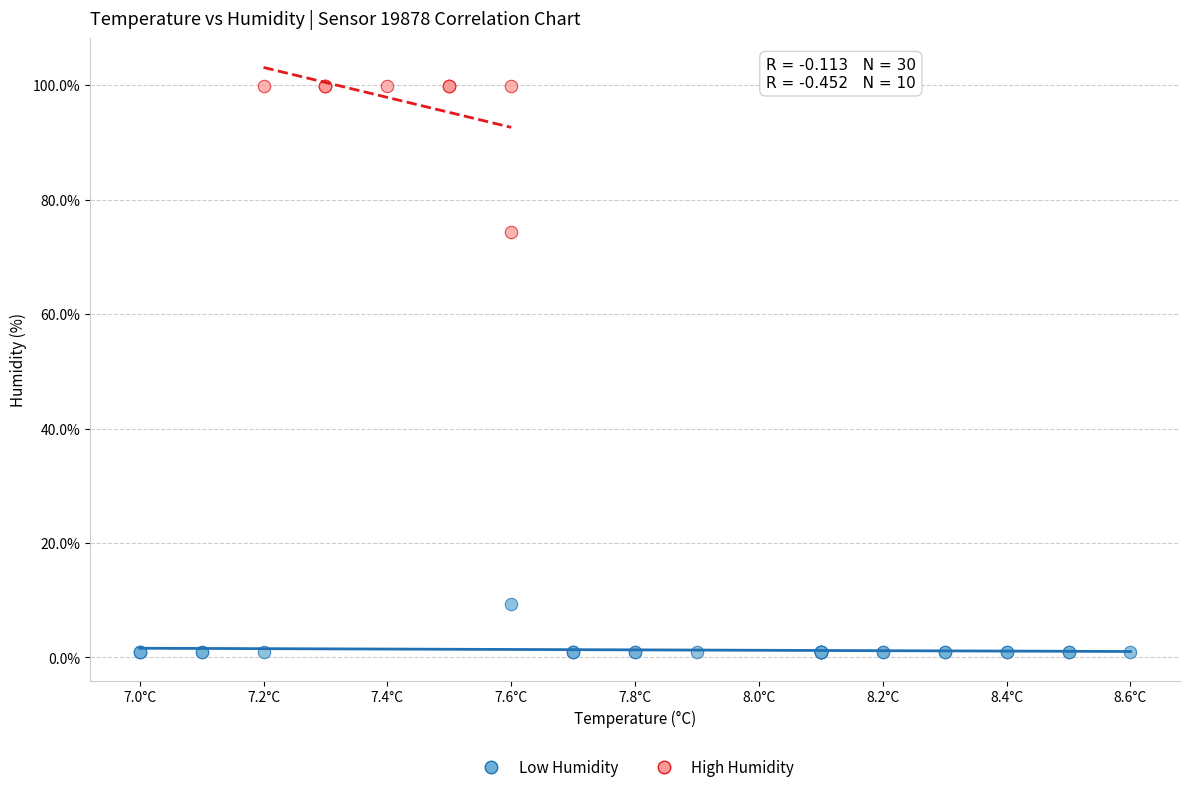

What are all the series names shown in the legend?

Low Humidity, High Humidity